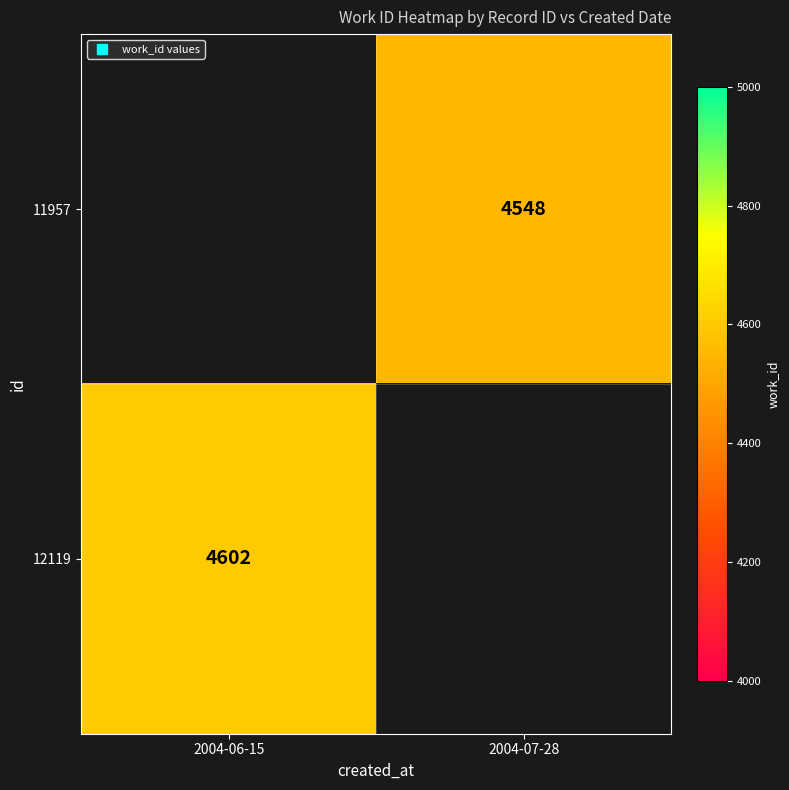

Count the number of categories in the chart.

2